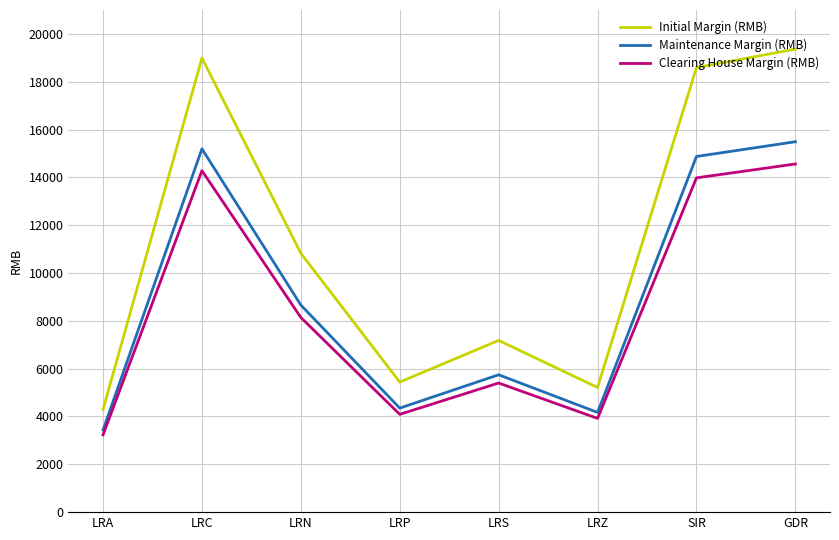

In Maintenance Margin (RMB), how many points are lower than both neighbors (excluding endpoints)?

2